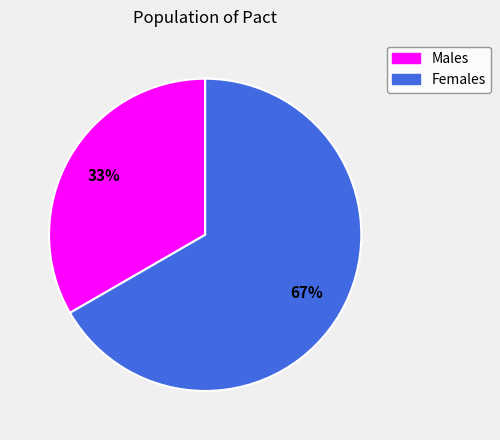

Approximately how many times larger is the value at Males compared to Females?

0.5